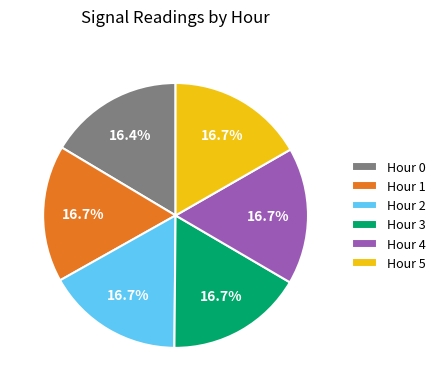

How many slices are in this pie chart?

6